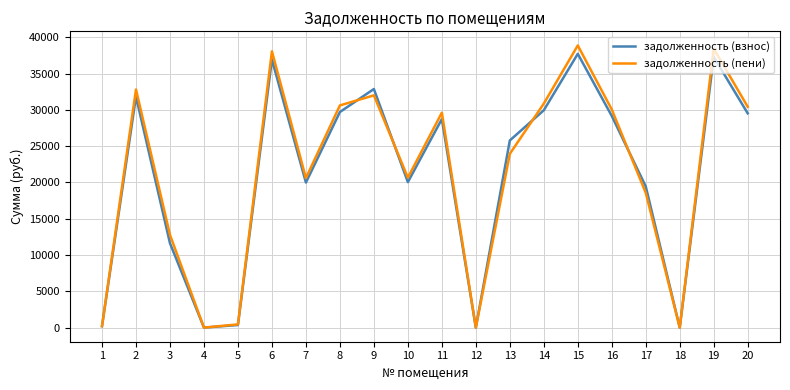

Which category has the highest value across all series?

15